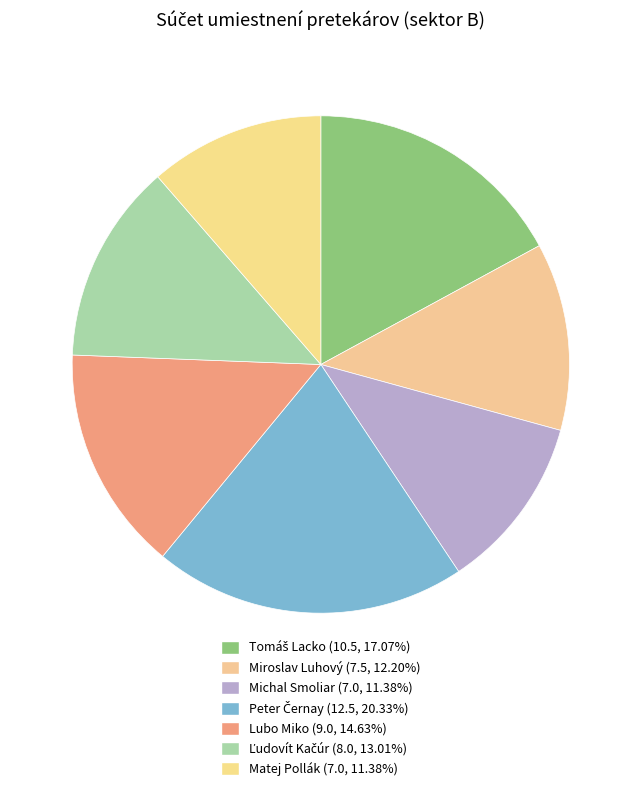

How many slices are in this pie chart?

7